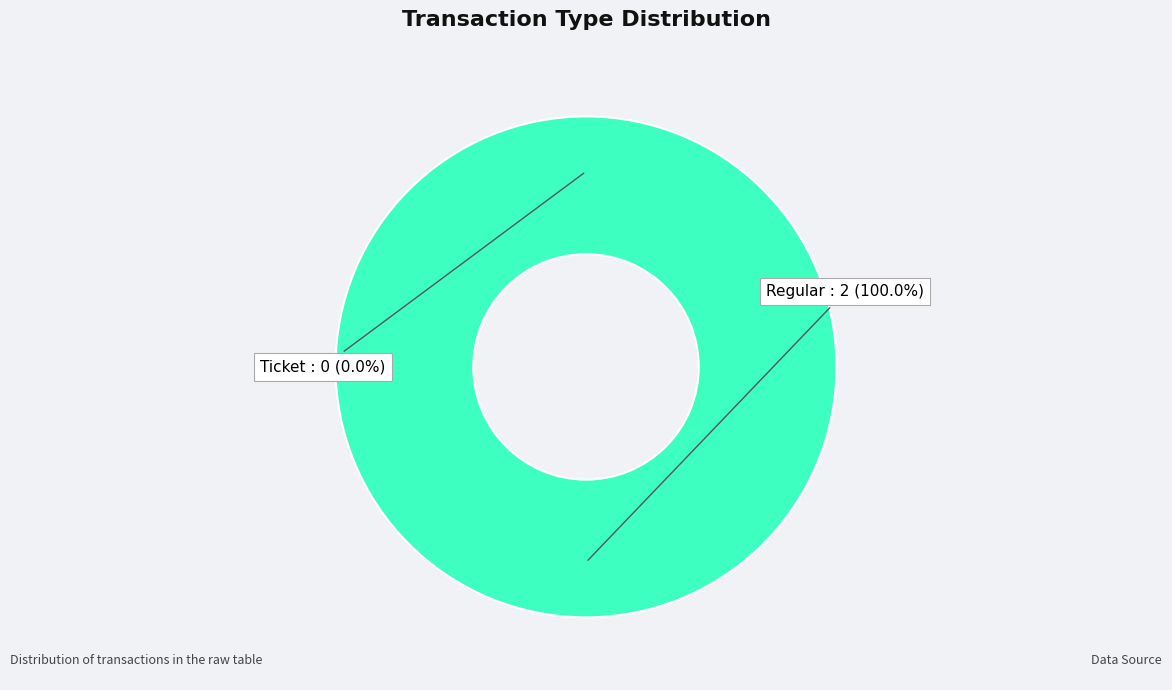

Is there any slice that represents more than half of the pie?

Yes